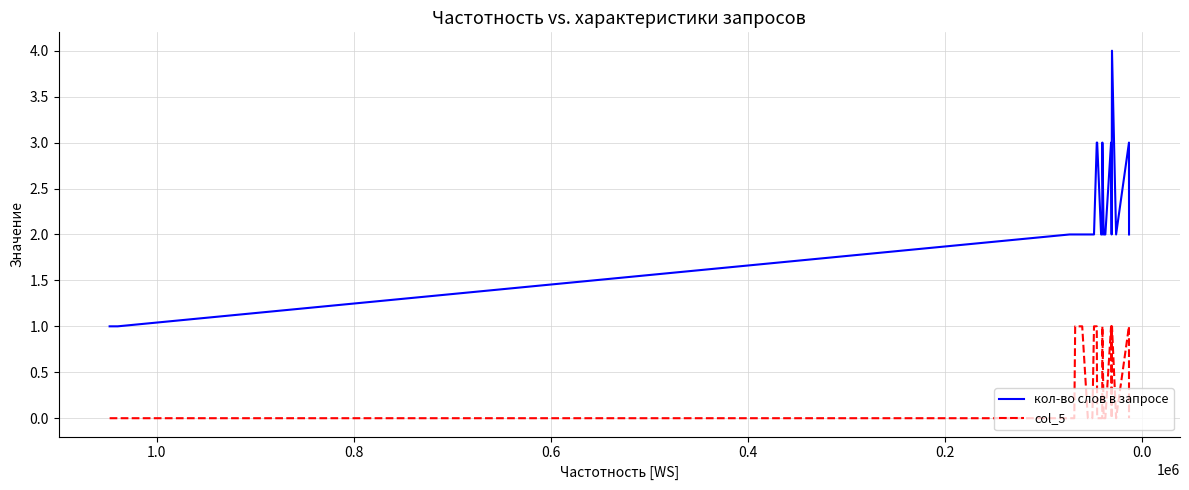

What is the sum of all col_5 values?

8